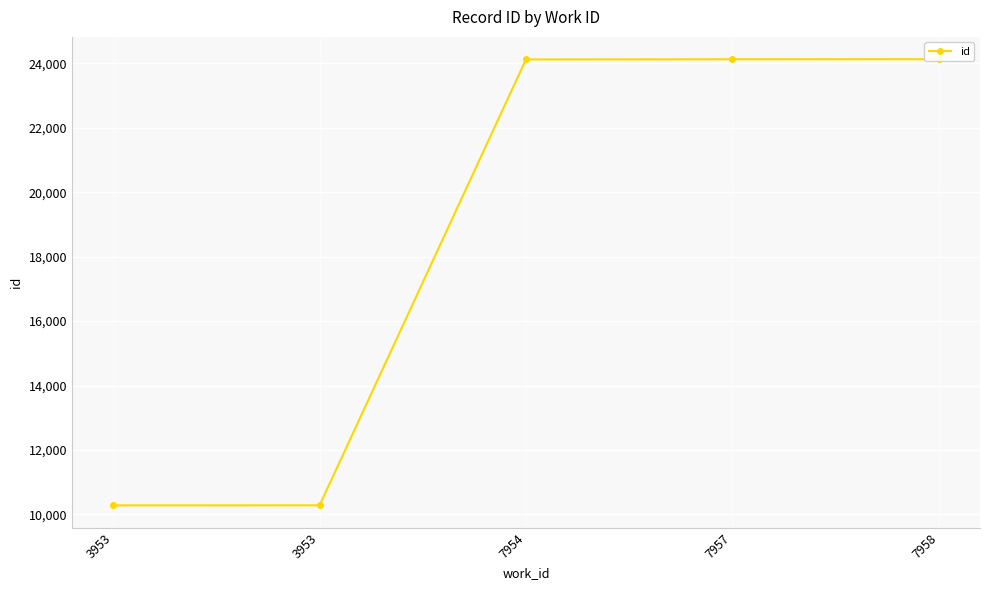

List the labels in order of value, largest first.

7958, 7957, 7954, 3953, 3953